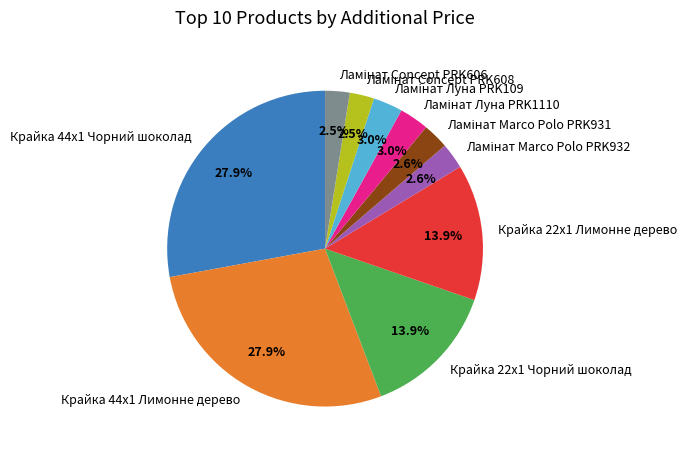

How much of the chart is everything except Крайка 22x1 Чорний шоколад?

86.1%